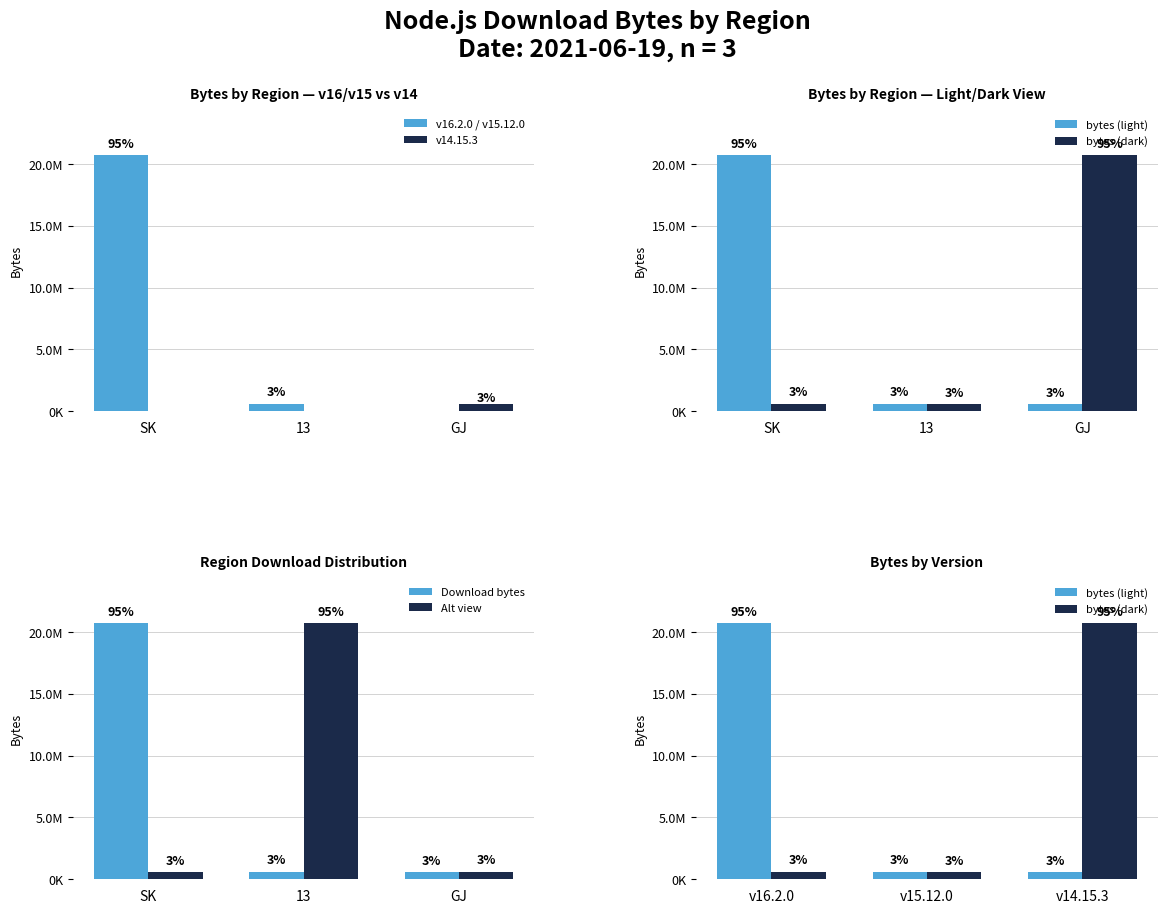

What is the difference between the maximum and minimum values in the Download bytes series?

20099140